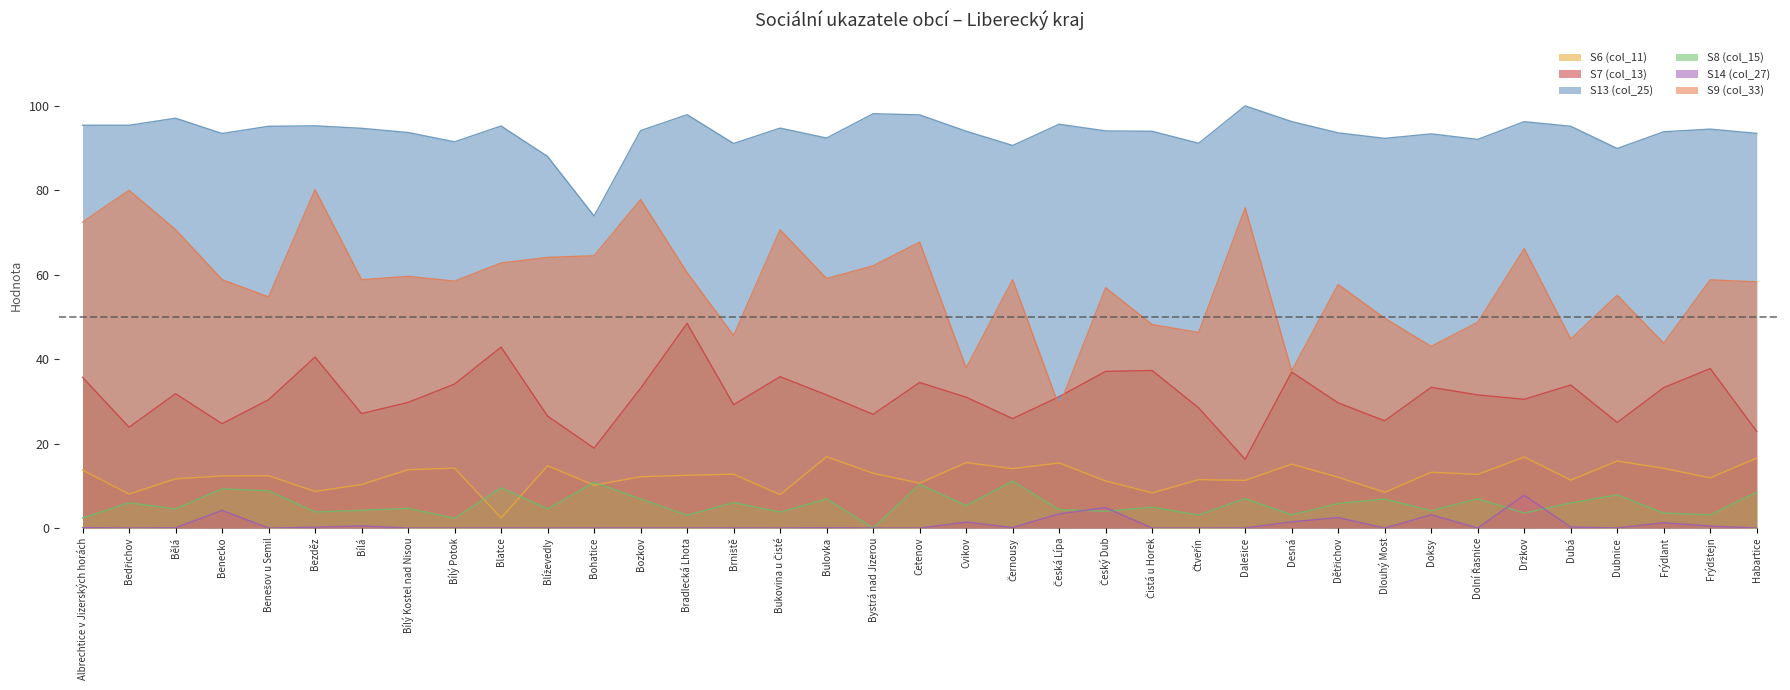

What is the value of the S8 (col_15) point at the 7th from the left?

4.2